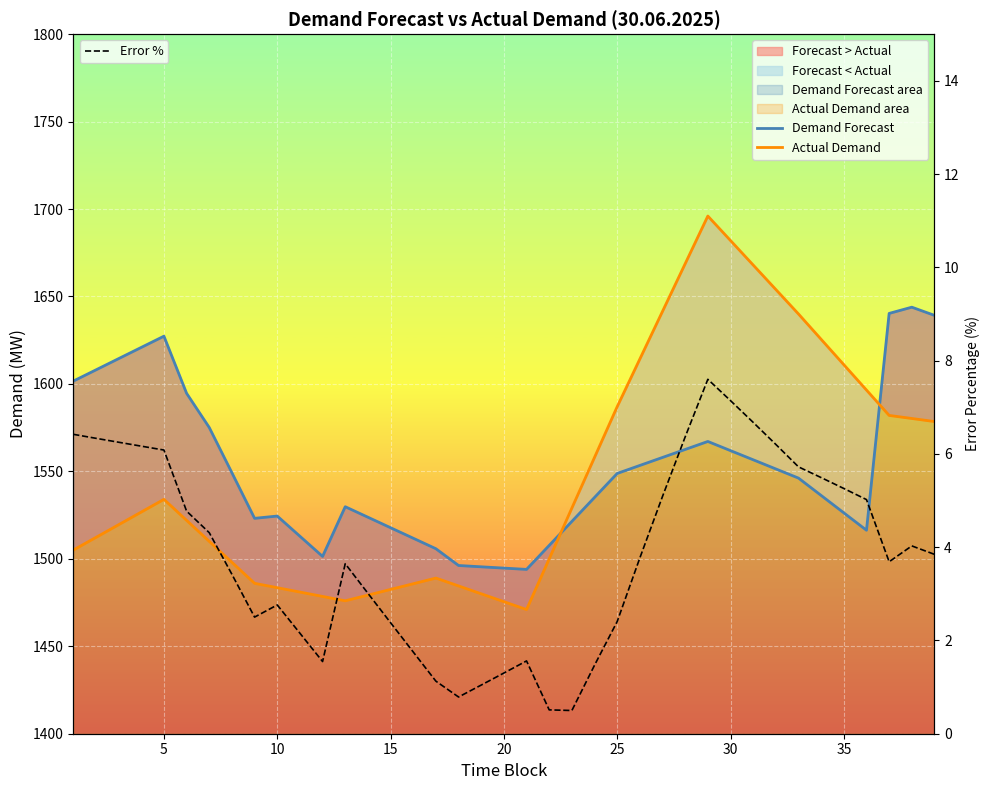

How many lines are shown in the chart?

3